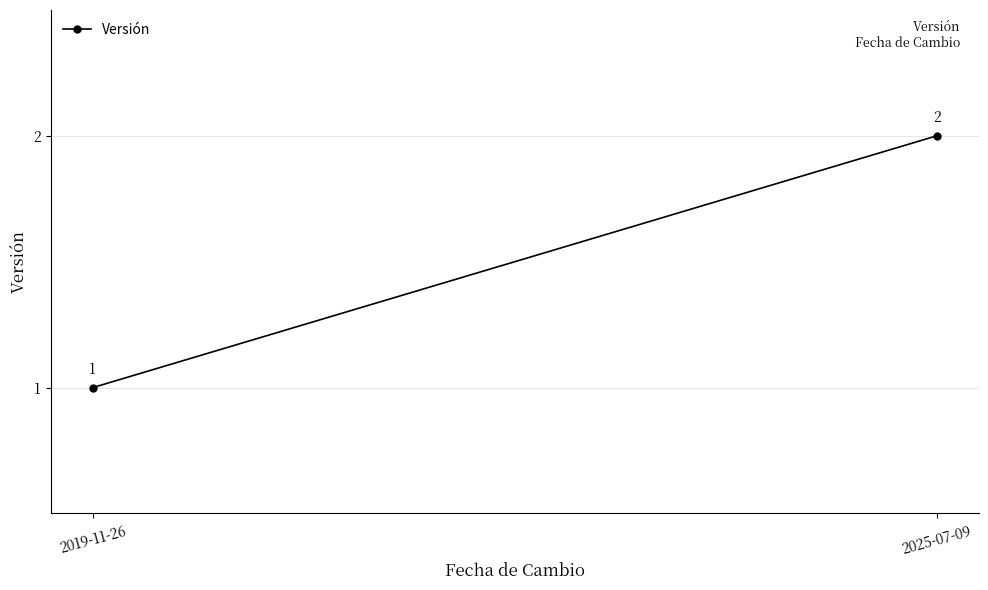

What is the label of the 1st point from the right?

2025-07-09